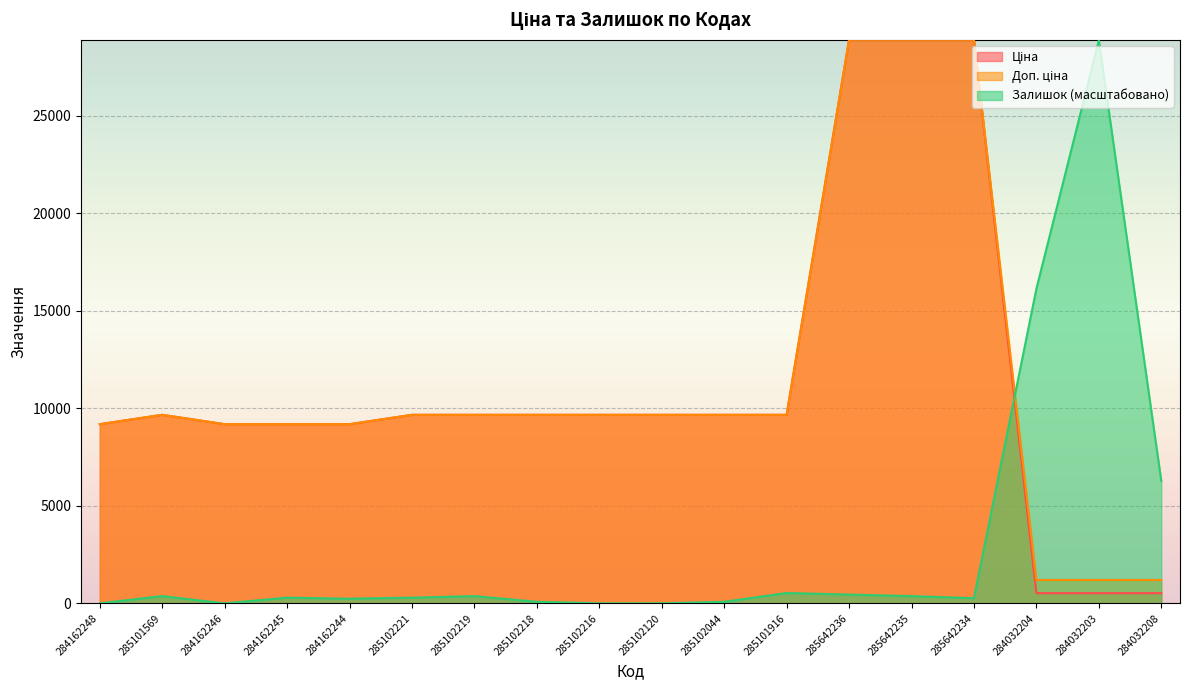

List the labels in order of Ціна value, largest first.

285642236, 285642235, 285642234, 285101569, 285102221, 285102219, 285102218, 285102216, 285102120, 285102044, 285101916, 284162248, 284162246, 284162245, 284162244, 284032204, 284032203, 284032208